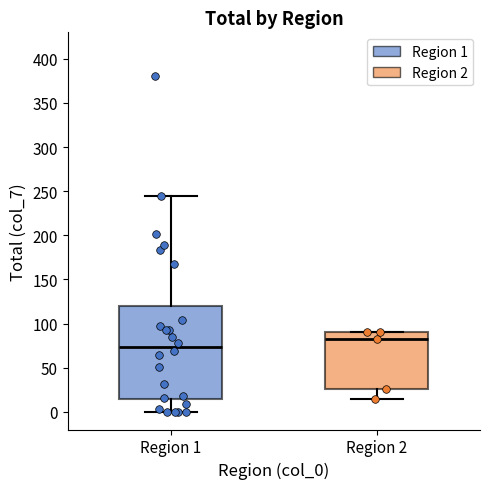

Where does the median line of the box for Region 1 sit on the y-axis? The values are not printed on the chart, so give them approximately, as read against the axis.

75